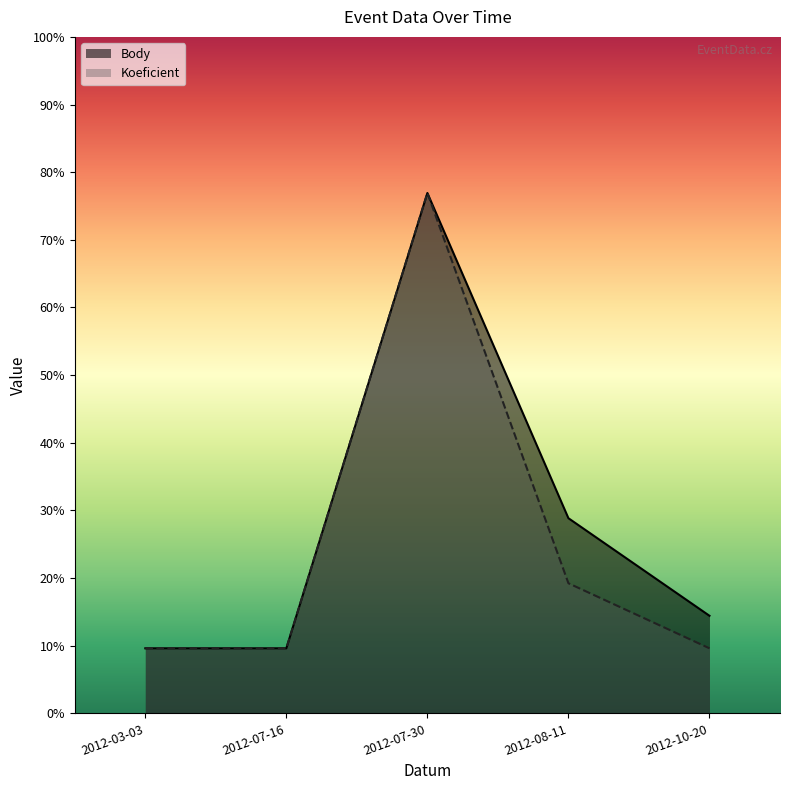

How many categories are shown in the chart?

5